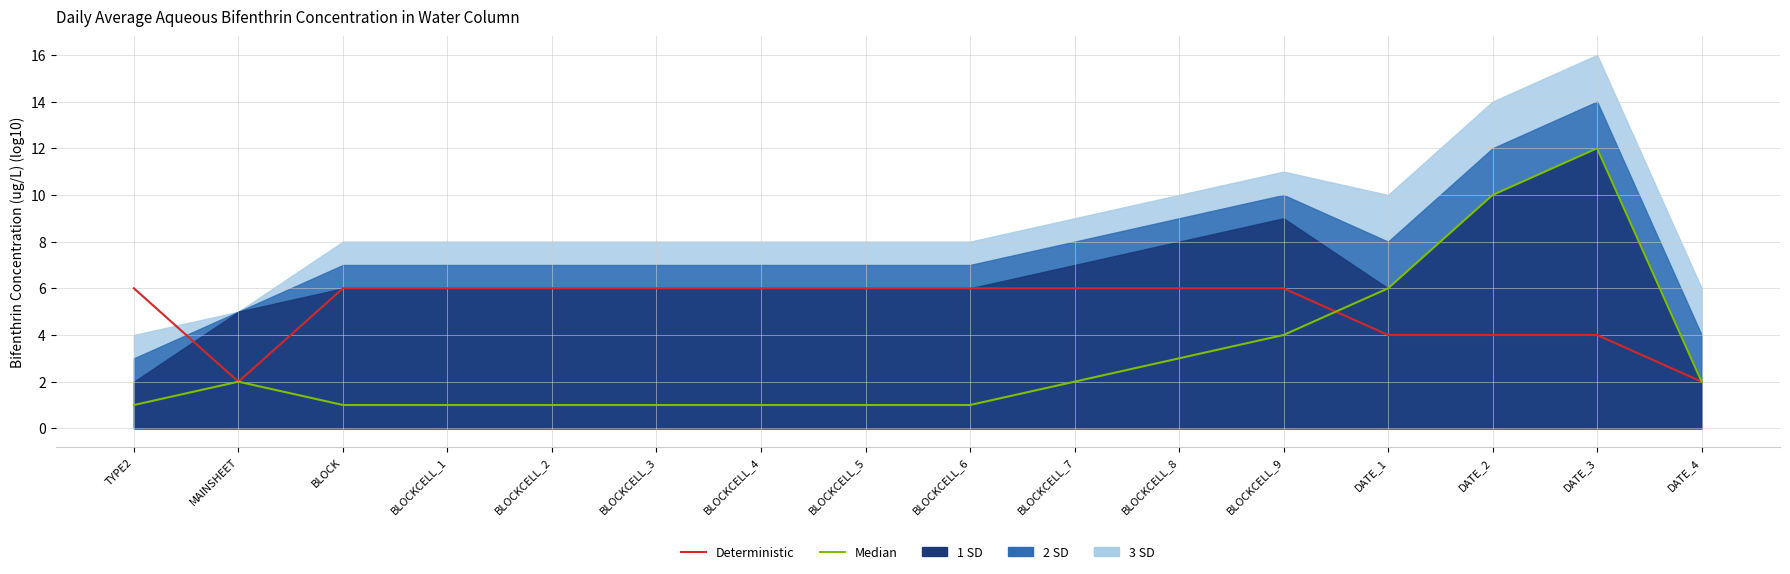

Where do Deterministic and Median first cross each other?

BLOCKCELL_9 and DATE_1